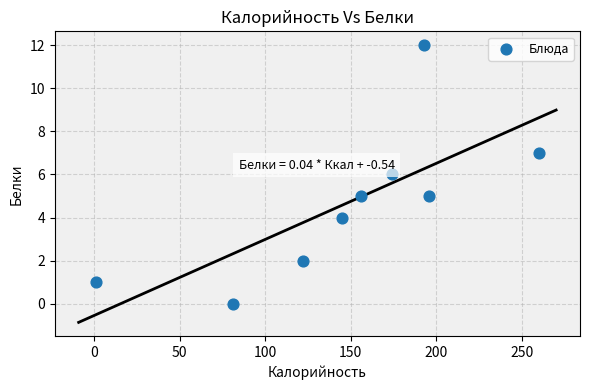

What is the range of Y values (max minus min)?

12